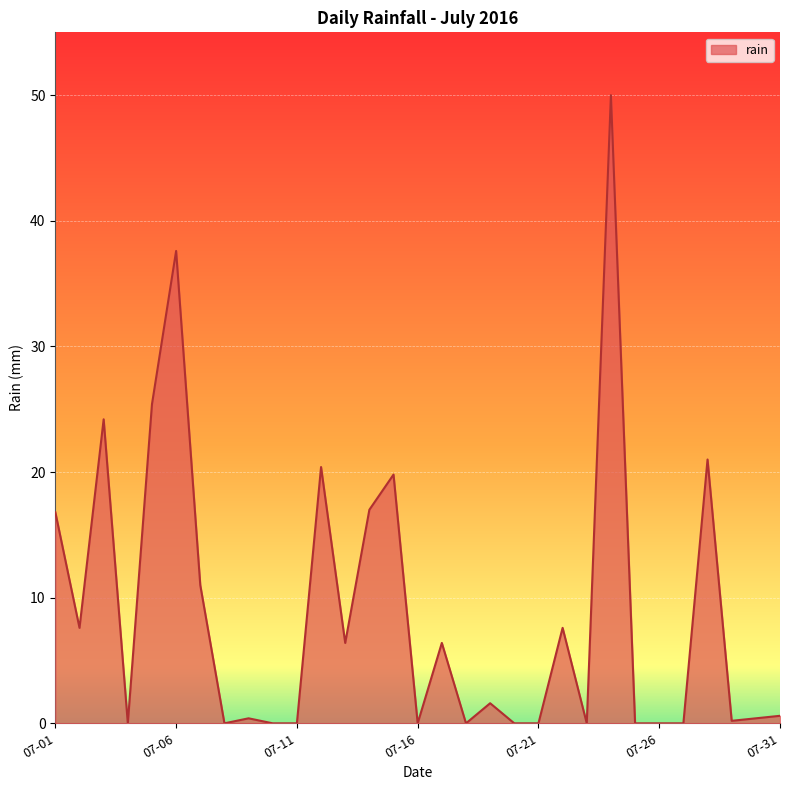

What is the maximum value shown in the chart?

50.0